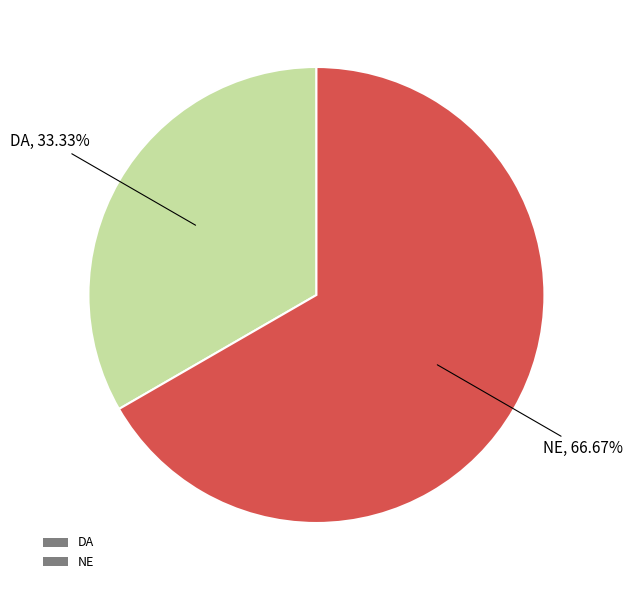

To the nearest percent, what is the combined percentage of DA and NE?

100%